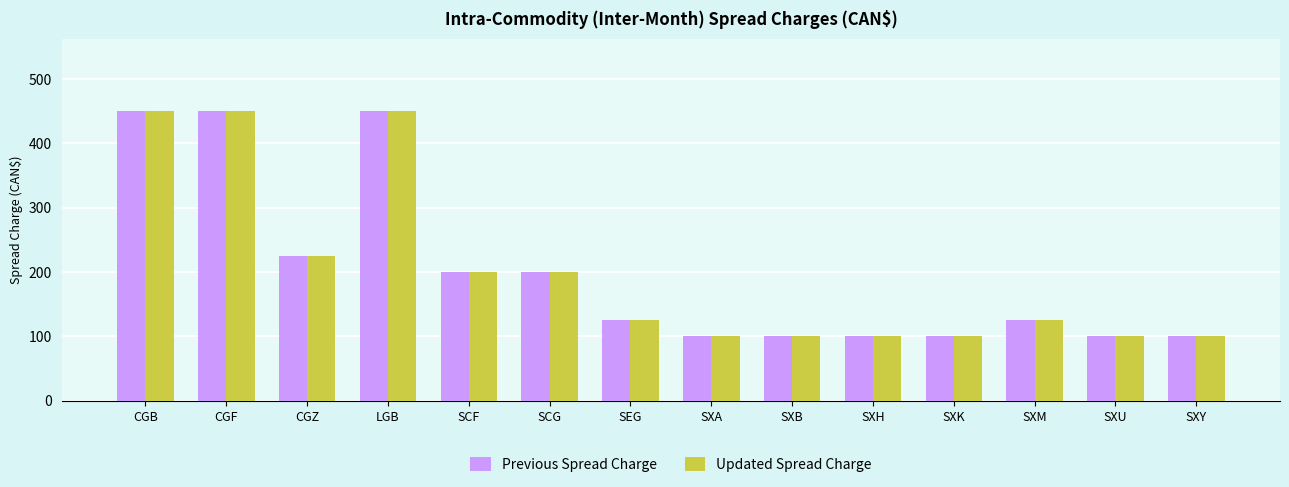

What is the sum of the Previous Spread Charge values at SXH and SXU?

200